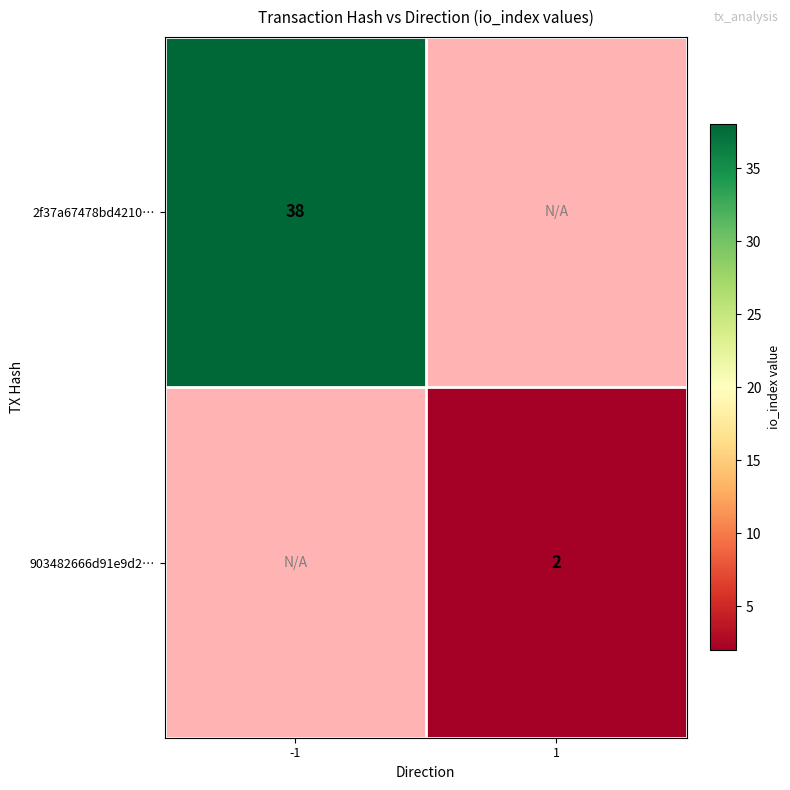

Is it true that 2f37a67478bd4210… equals 38 at -1?

True